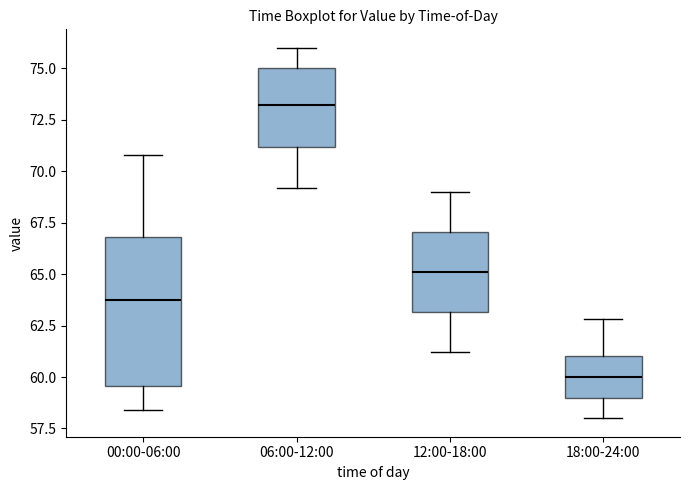

Reading left to right, read every box against the y-axis: the position of its median line, the range the box covers, and the ends of its whiskers. The values are not printed on the chart, so give them approximately, as read against the axis.

00:00-06:00: median 64.0, box 59.5 to 67.0, whiskers 58.5 to 71.0
06:00-12:00: median 73.0, box 71.0 to 75.0, whiskers 69.0 to 76.0
12:00-18:00: median 65.0, box 63.0 to 67.0, whiskers 61.0 to 69.0
18:00-24:00: median 60.0, box 59.0 to 61.0, whiskers 58.0 to 63.0